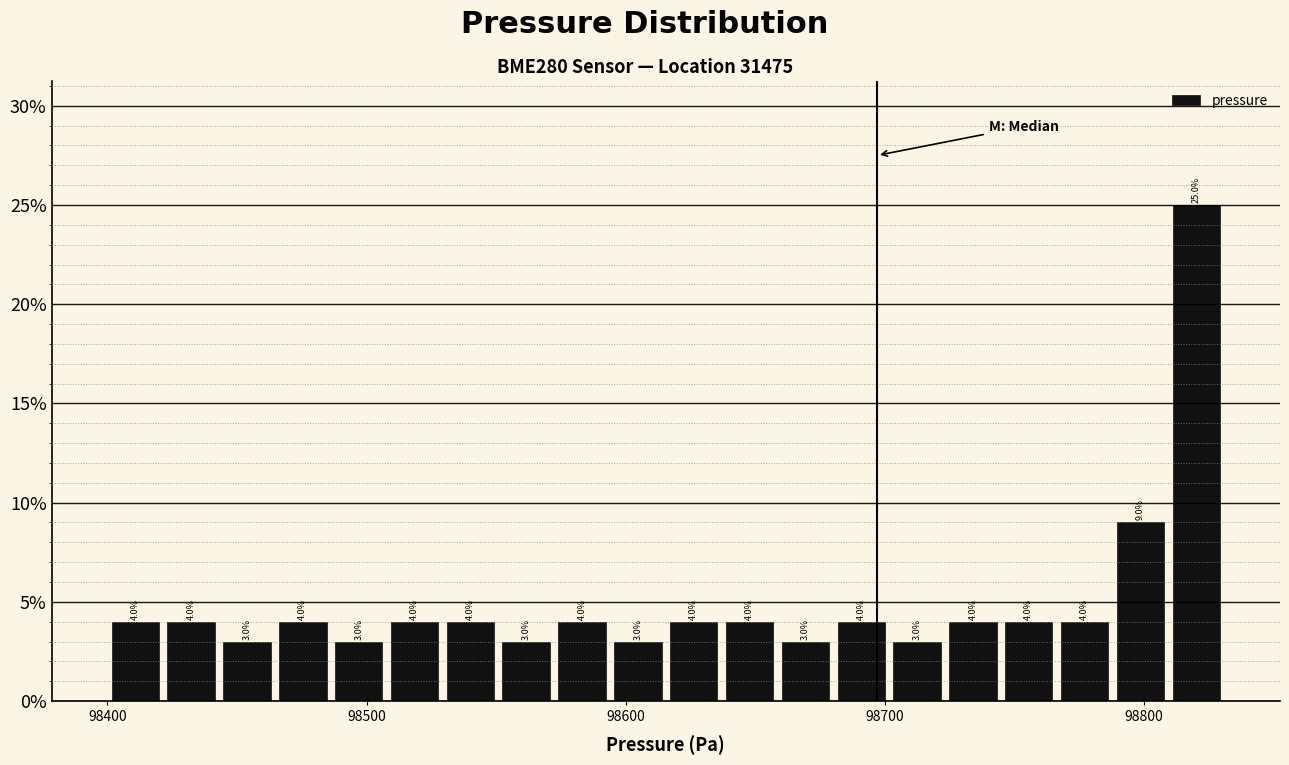

Read against the x-axis, roughly where is the centre of the tallest bar?

98820